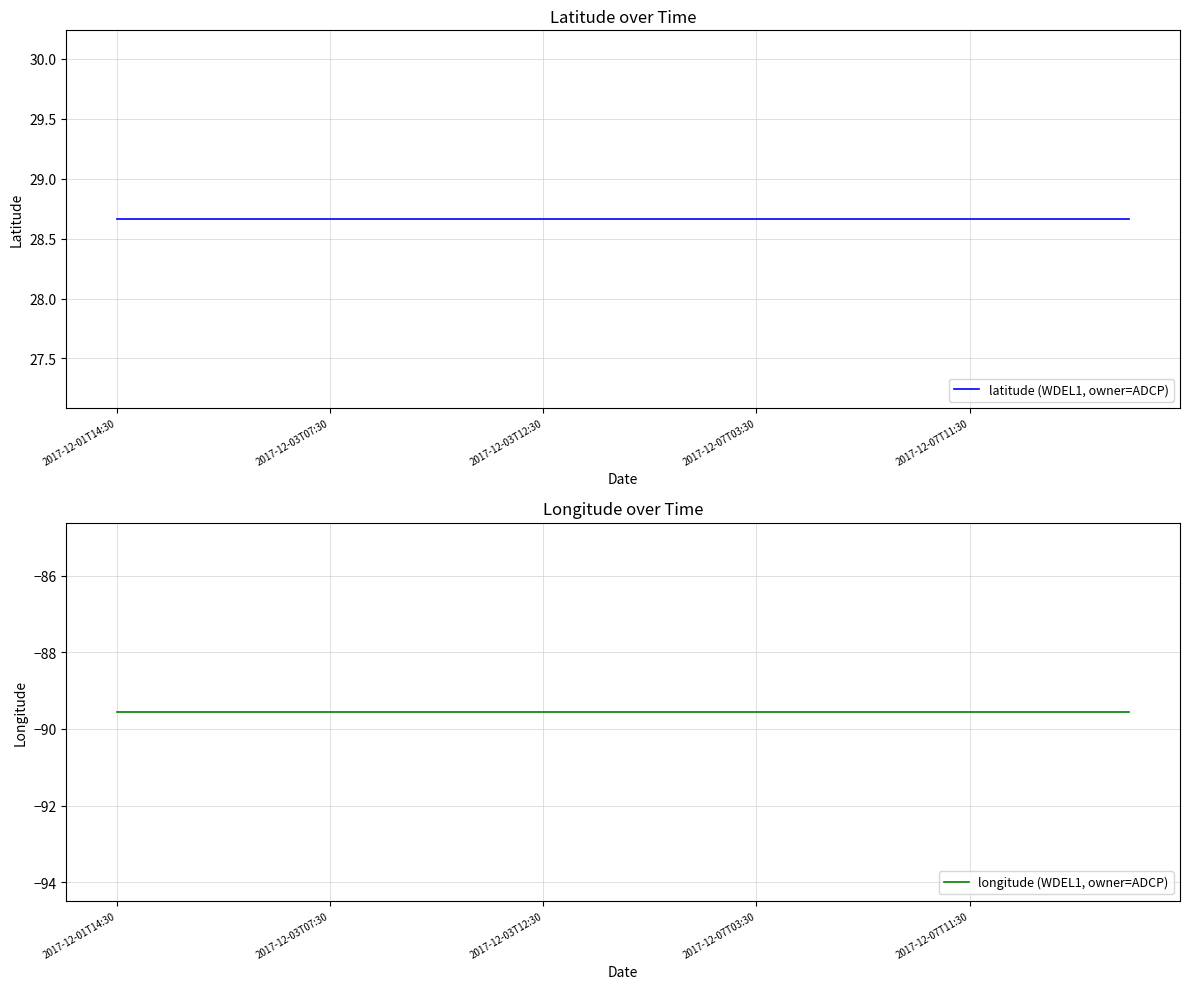

What is the minimum value for latitude (WDEL1, owner=ADCP)?

28.7